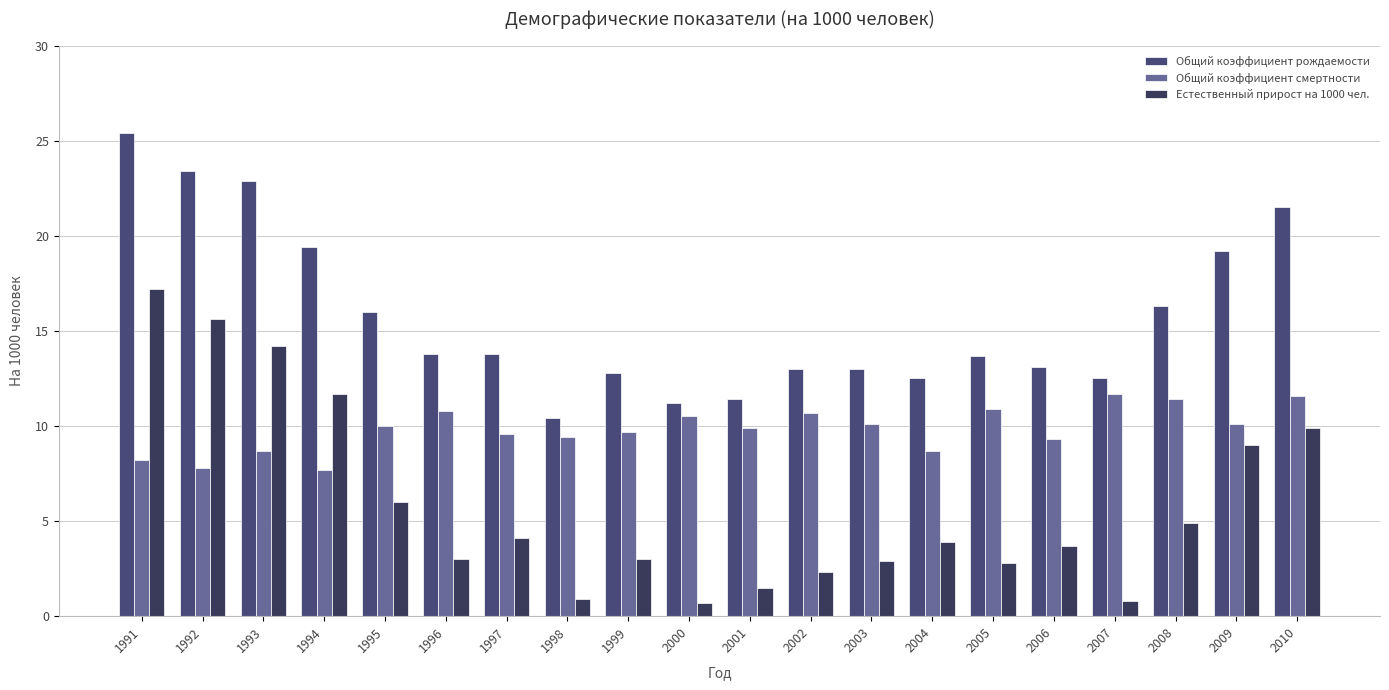

Reading right to left, list all the values displayed in this chart.

Общий коэффициент рождаемости: 2010=21.5	2009=19.2	2008=16.3	2007=12.5	2006=13.1	2005=13.7	2004=12.5	2003=13.0	2002=13.0	2001=11.4	2000=11.2	1999=12.8	1998=10.4	1997=13.8	1996=13.8	1995=16.0	1994=19.4	1993=22.9	1992=23.4	1991=25.4
Общий коэффициент смертности: 2010=11.6	2009=10.1	2008=11.4	2007=11.7	2006=9.3	2005=10.9	2004=8.7	2003=10.1	2002=10.7	2001=9.9	2000=10.5	1999=9.7	1998=9.4	1997=9.6	1996=10.8	1995=10.0	1994=7.7	1993=8.7	1992=7.8	1991=8.2
Естественный прирост на 1000 чел.: 2010=9.9	2009=9.0	2008=4.9	2007=0.8	2006=3.7	2005=2.8	2004=3.9	2003=2.9	2002=2.3	2001=1.5	2000=0.7	1999=3.0	1998=0.9	1997=4.1	1996=3.0	1995=6.0	1994=11.7	1993=14.2	1992=15.6	1991=17.2